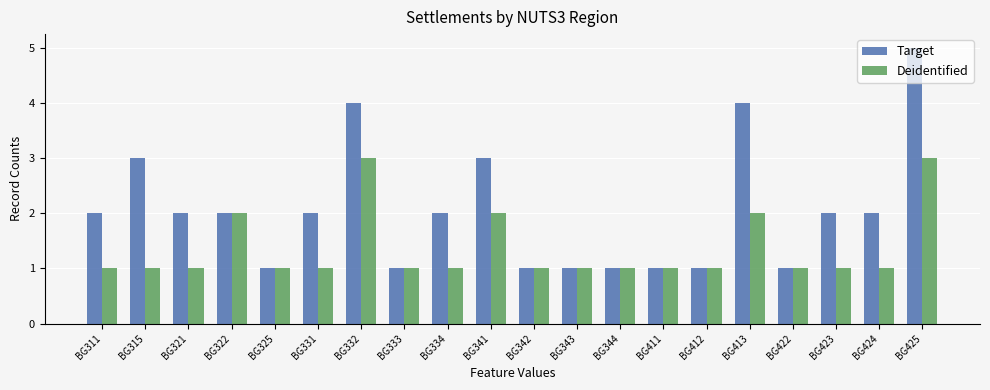

What is the approximate value of Deidentified at BG321?

1